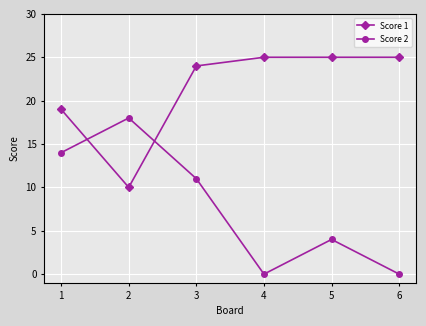

Does the chart display data point markers on the line(s)?

Yes